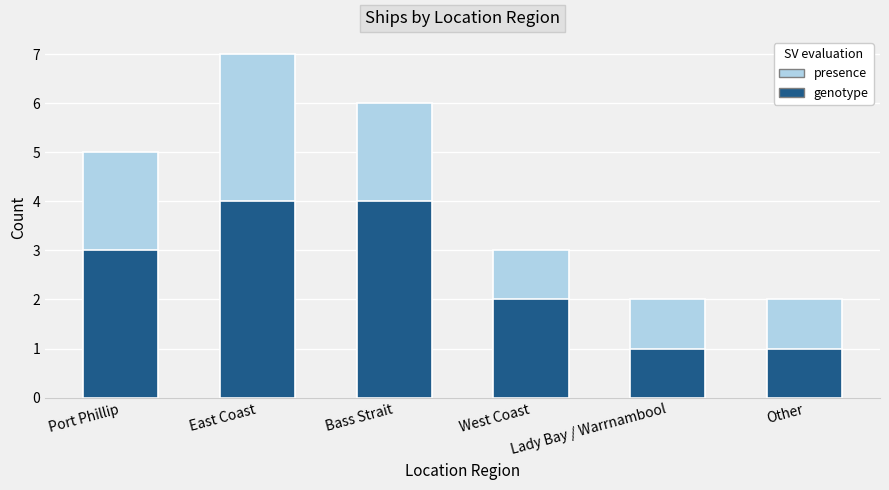

What is the label of the 3rd bar from the right?

West Coast